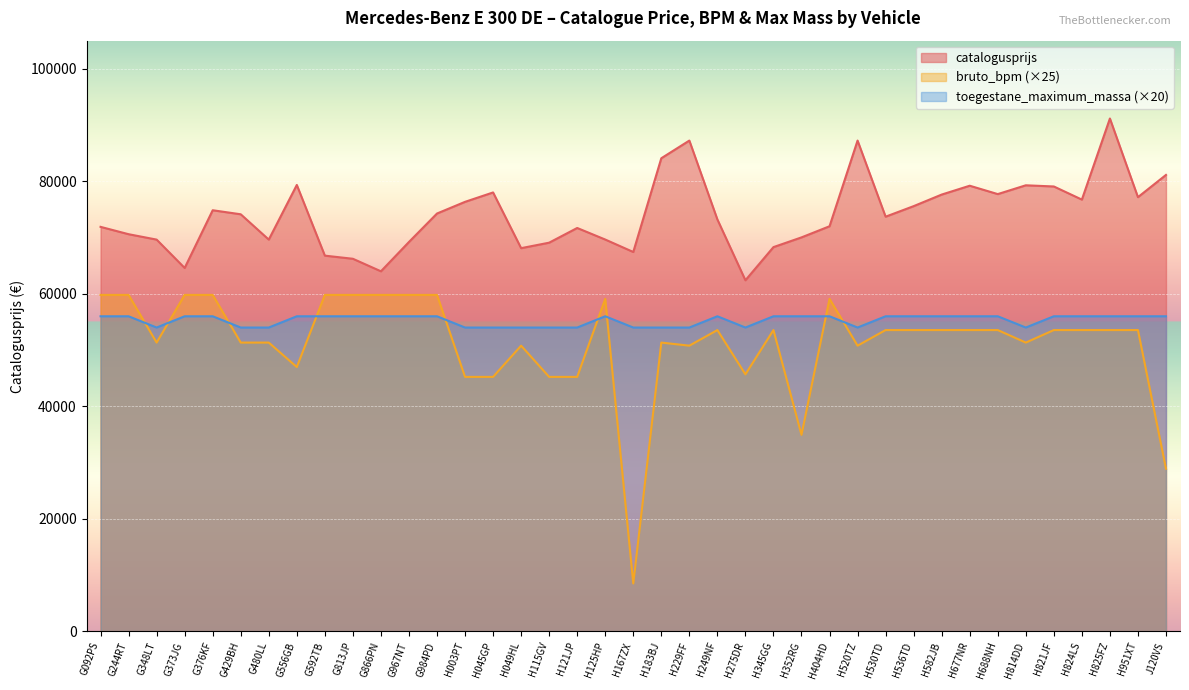

List the series in order of their overall mean, lowest first.

bruto_bpm (×25), toegestane_maximum_massa (×20), catalogusprijs